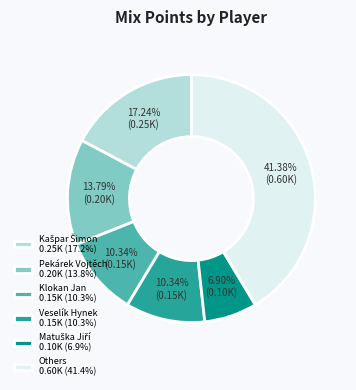

Does Veselík Hynek 0.15K (10.3%) represent more than half of the total?

No